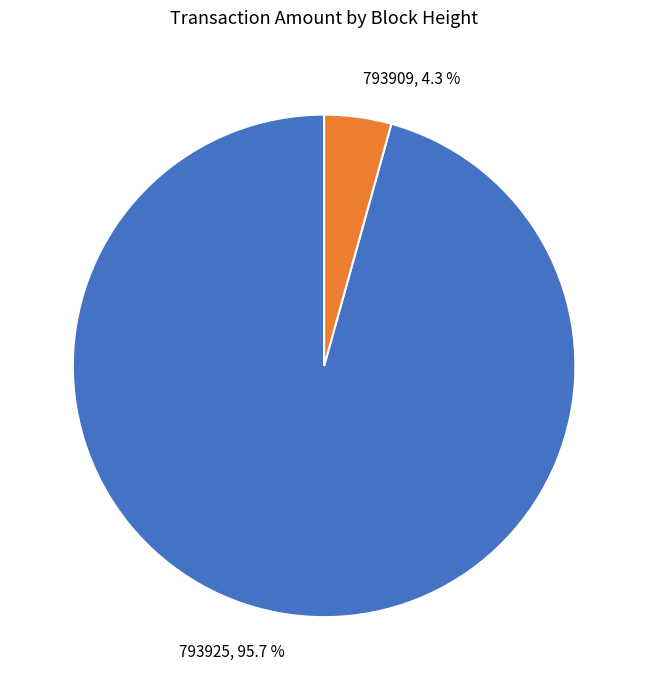

What is the total percentage of 793925 and 793909?

100.0%